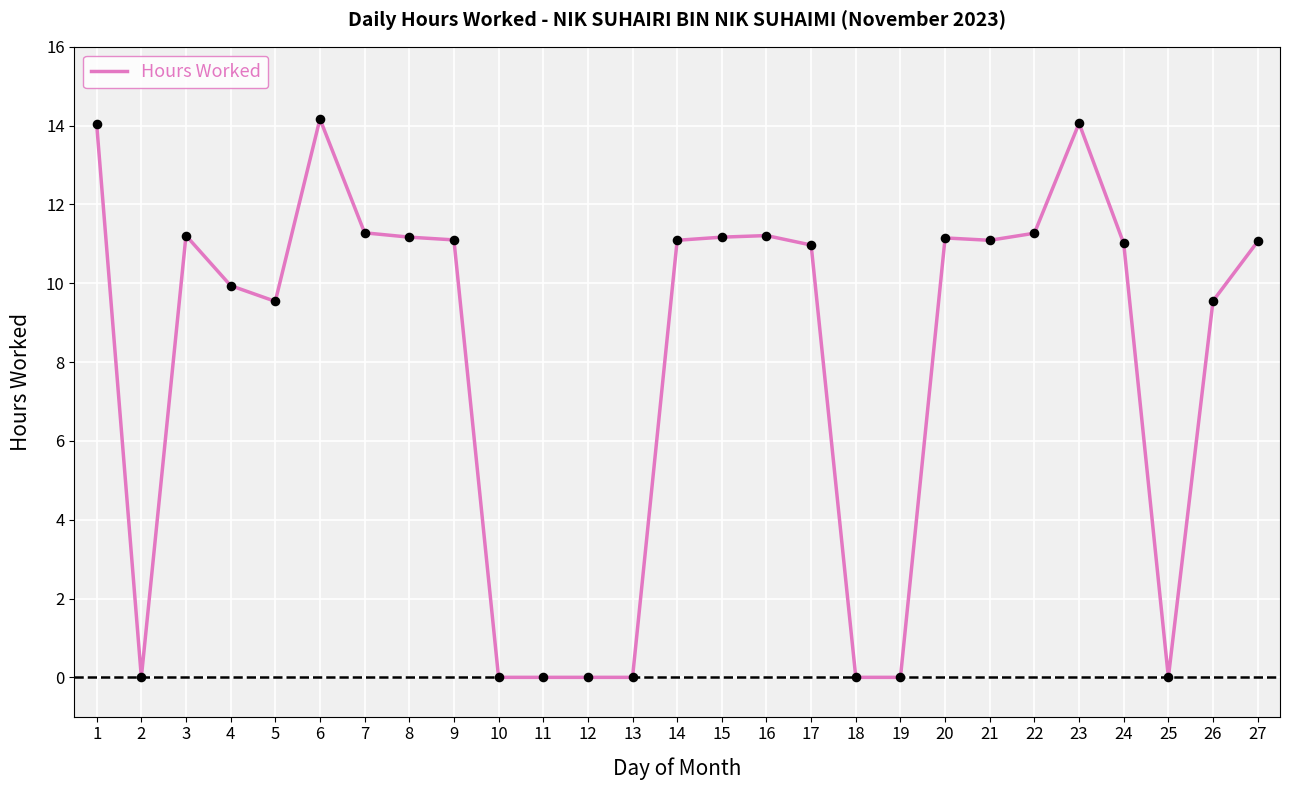

What is the change in value from 2 to 15?

+11.2